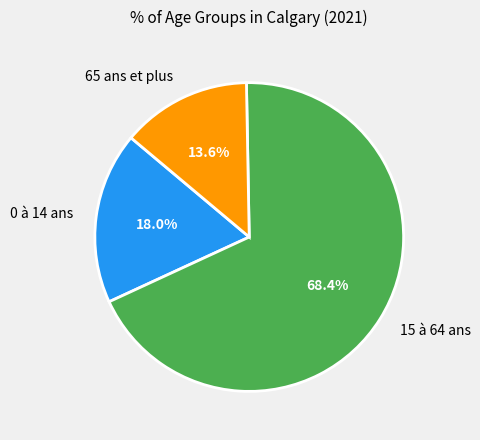

To the nearest percent, what portion does 0 à 14 ans represent?

18%